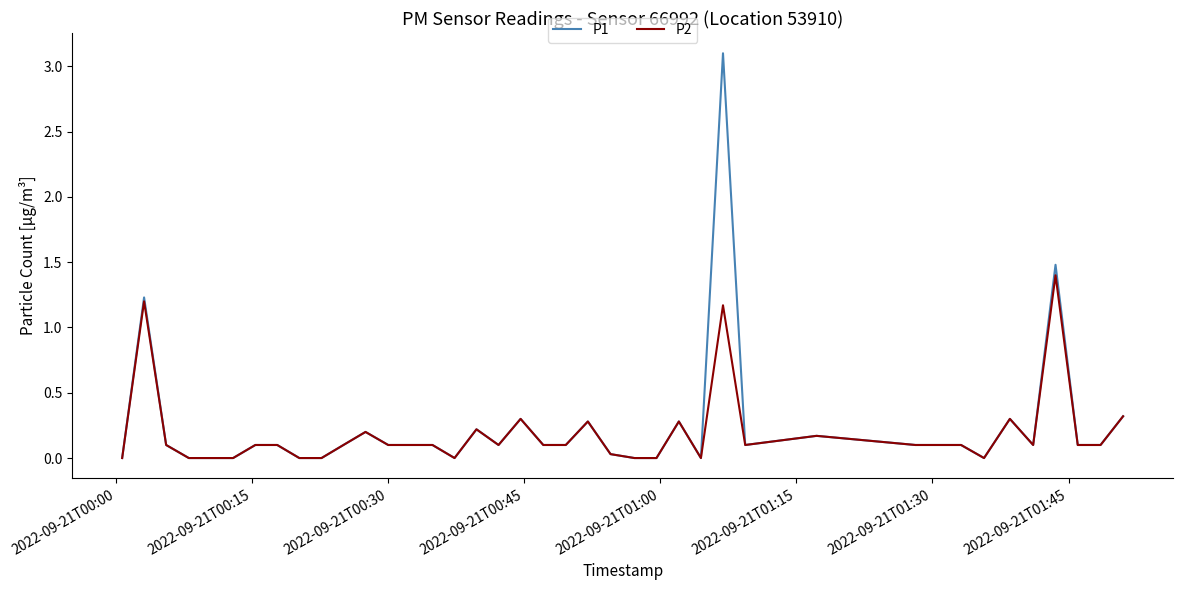

What is the maximum value for P2?

1.4